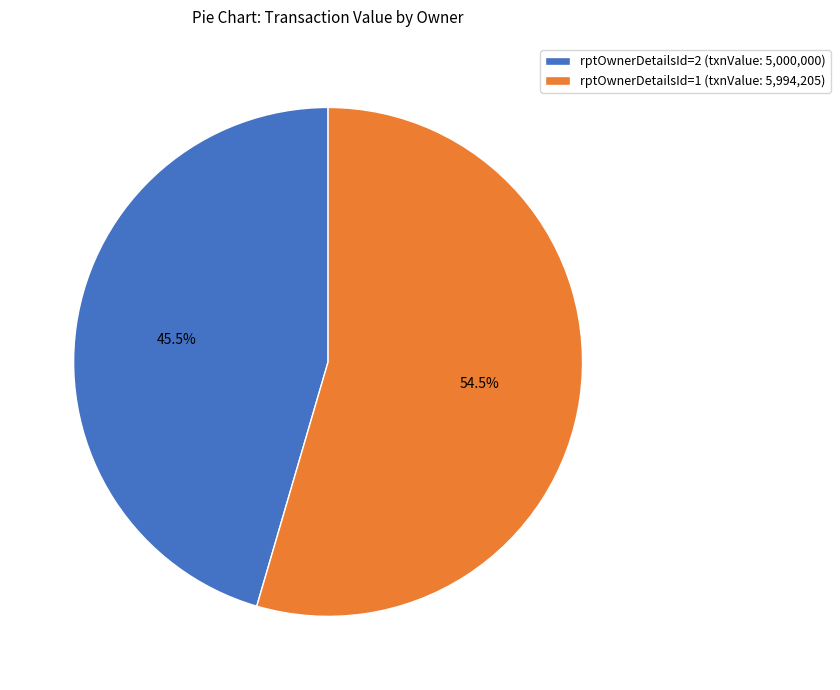

How many segments does this pie chart have?

2